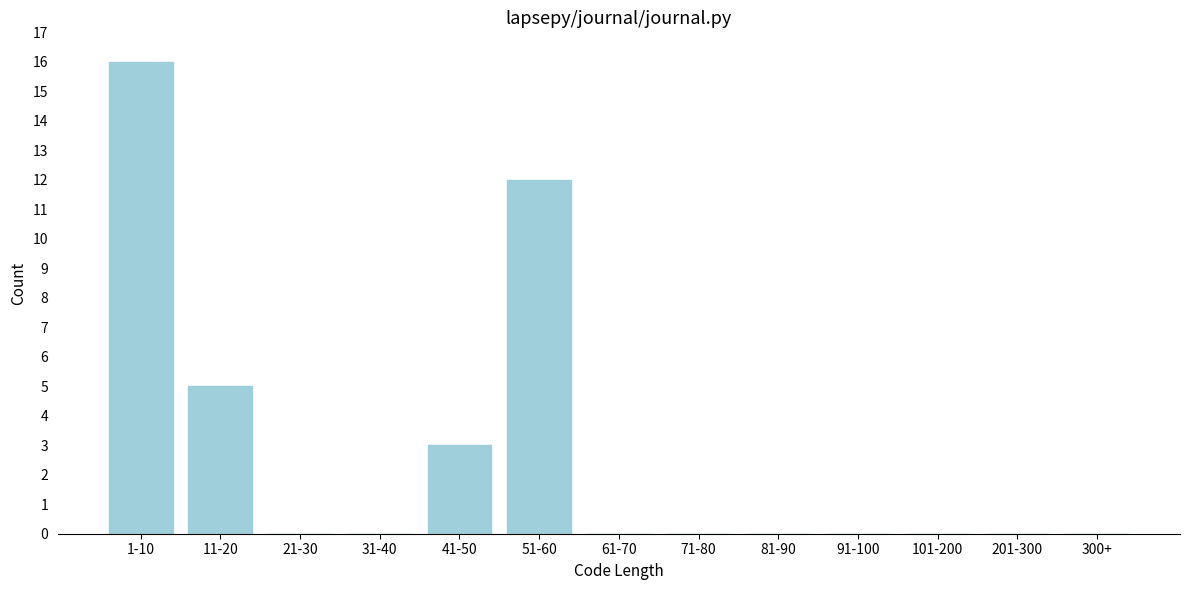

Reading left to right, extract all data points from this chart.

1-10=16	11-20=5	21-30=0	31-40=0	41-50=3	51-60=12	61-70=0	71-80=0	81-90=0	91-100=0	101-200=0	201-300=0	300+=0